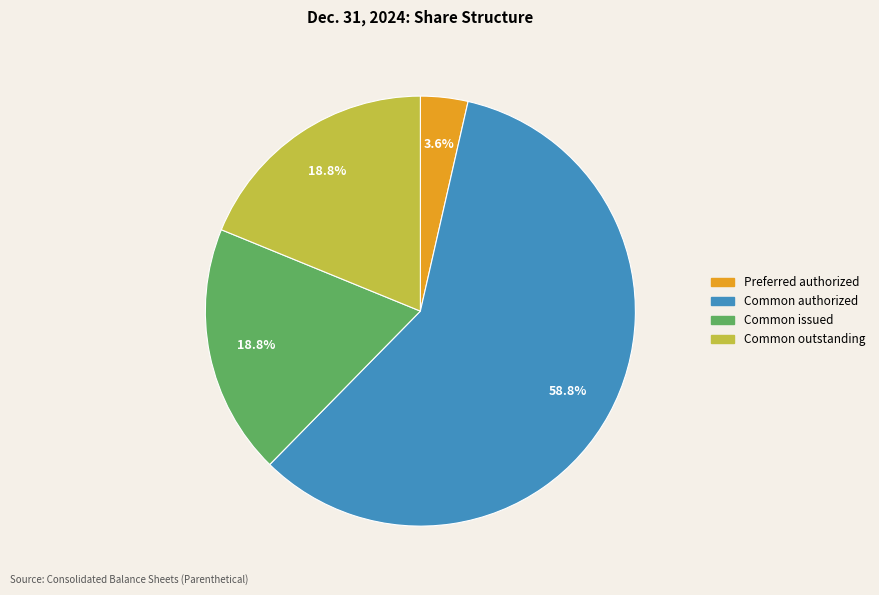

Does any single category account for the majority?

Yes